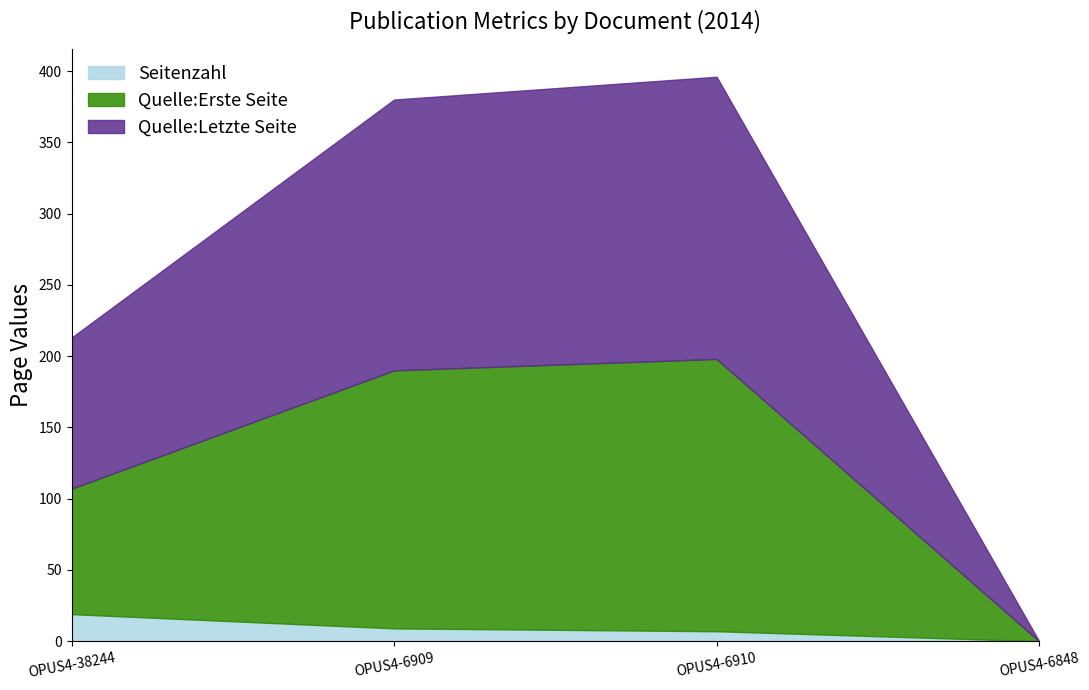

How many values in the Seitenzahl series exceed 9?

1